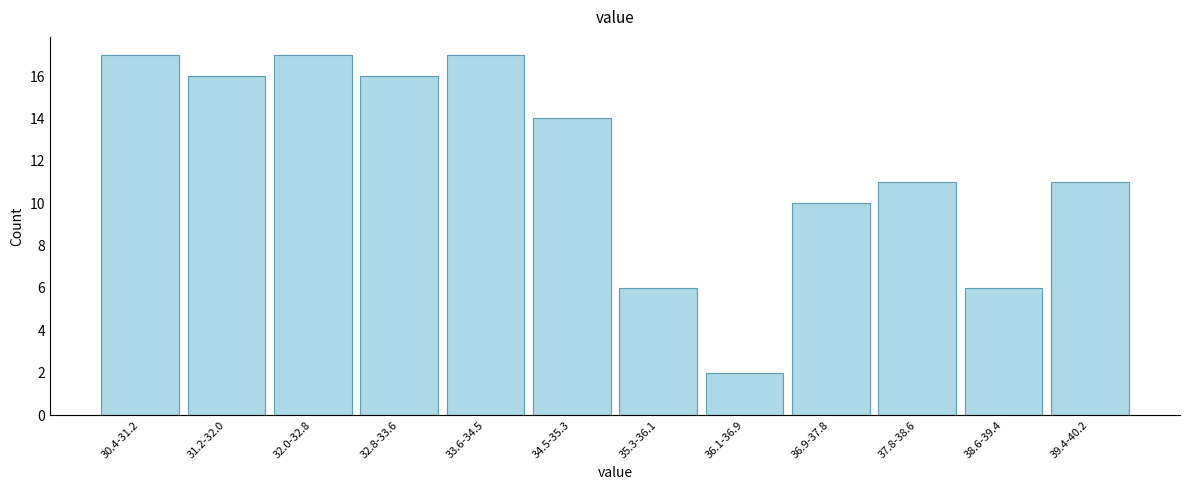

Reading left to right, list all the values displayed in this chart.

30.4-31.2=17	31.2-32.0=16	32.0-32.8=17	32.8-33.6=16	33.6-34.5=17	34.5-35.3=14	35.3-36.1=6	36.1-36.9=2	36.9-37.8=10	37.8-38.6=11	38.6-39.4=6	39.4-40.2=11